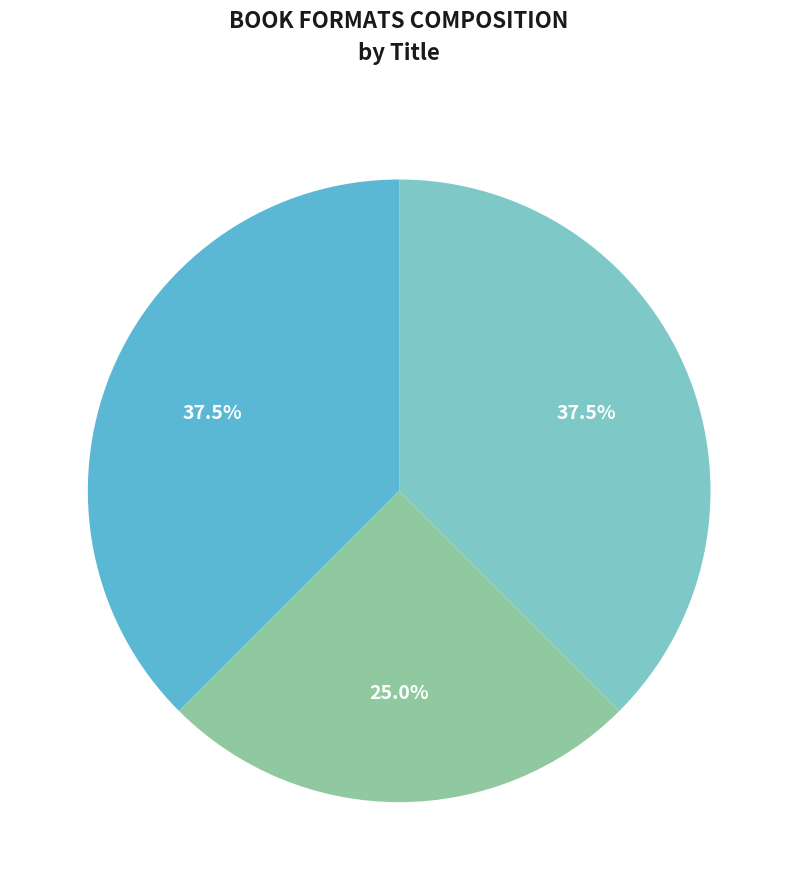

Do We Could Be Heroes and Bubble together represent more than half of the pie?

Yes